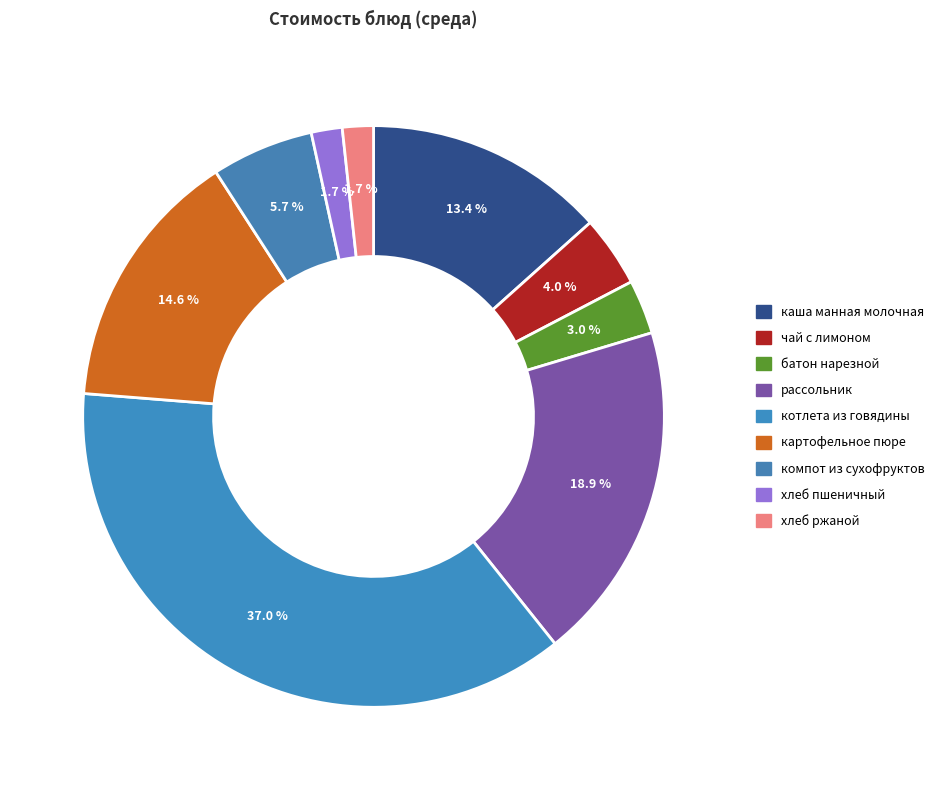

Between хлеб ржаной and батон нарезной, which is larger?

батон нарезной